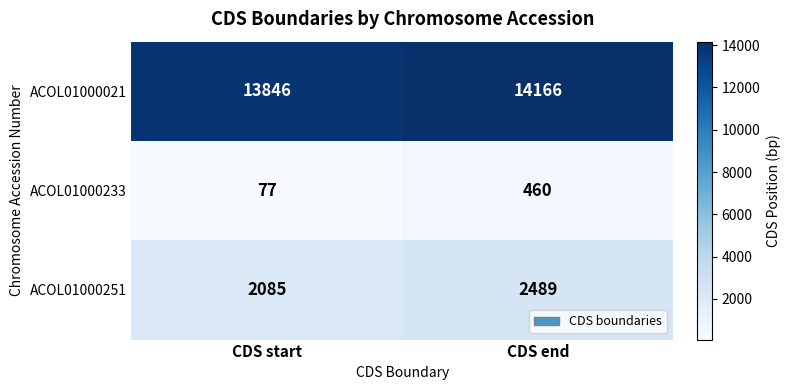

What is the total value across all series at CDS start?

16008